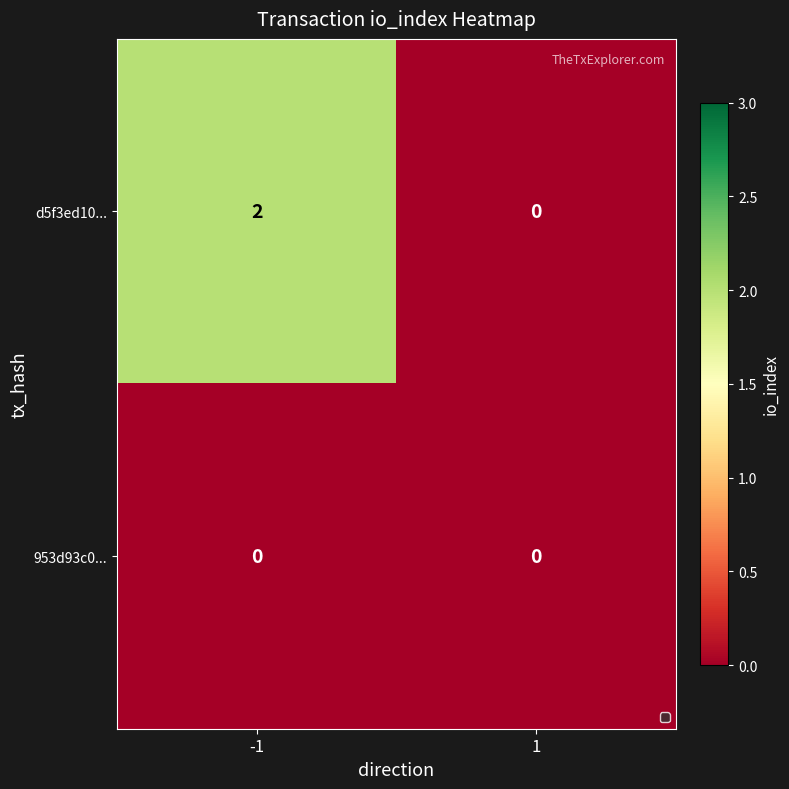

Rank the categories by d5f3ed10... value from highest to lowest.

-1, 1